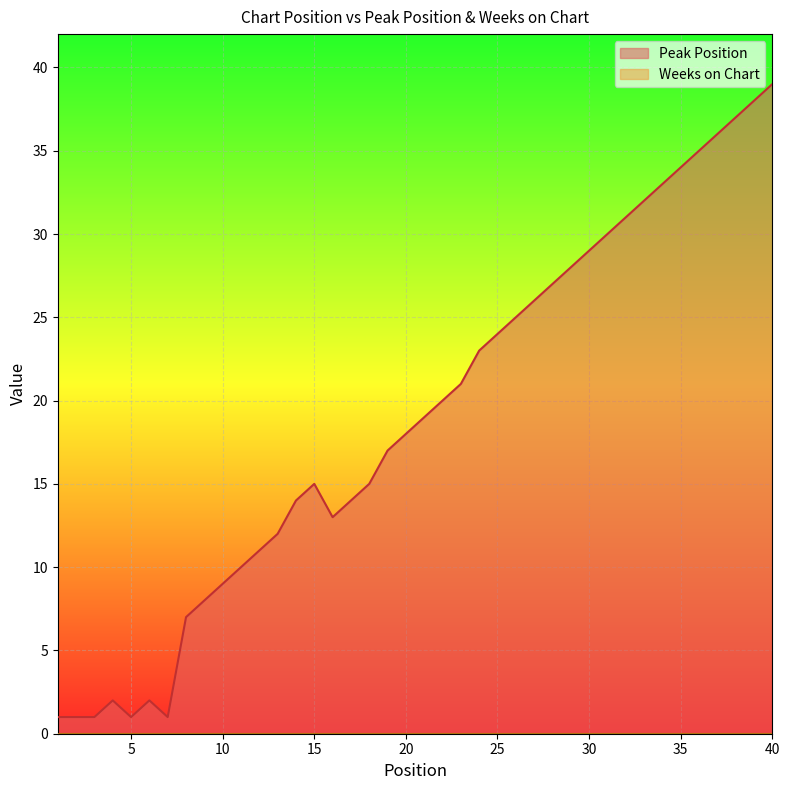

List the labels in order of value, largest first.

40, 39, 38, 37, 36, 35, 34, 33, 32, 31, 30, 29, 28, 27, 26, 25, 24, 23, 22, 21, 20, 19, 15, 18, 14, 17, 16, 13, 12, 11, 10, 9, 8, 4, 6, 1, 2, 3, 5, 7